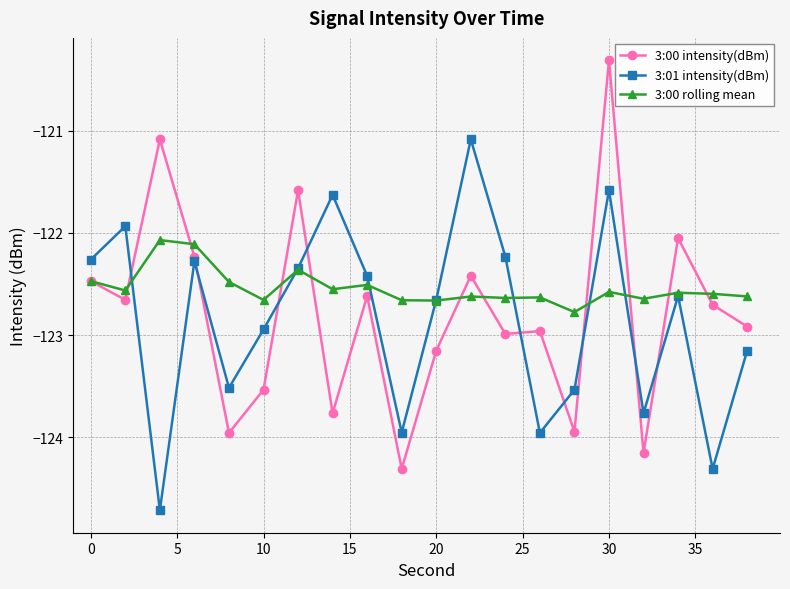

What is the minimum value for 3:01 intensity(dBm)?

-124.7